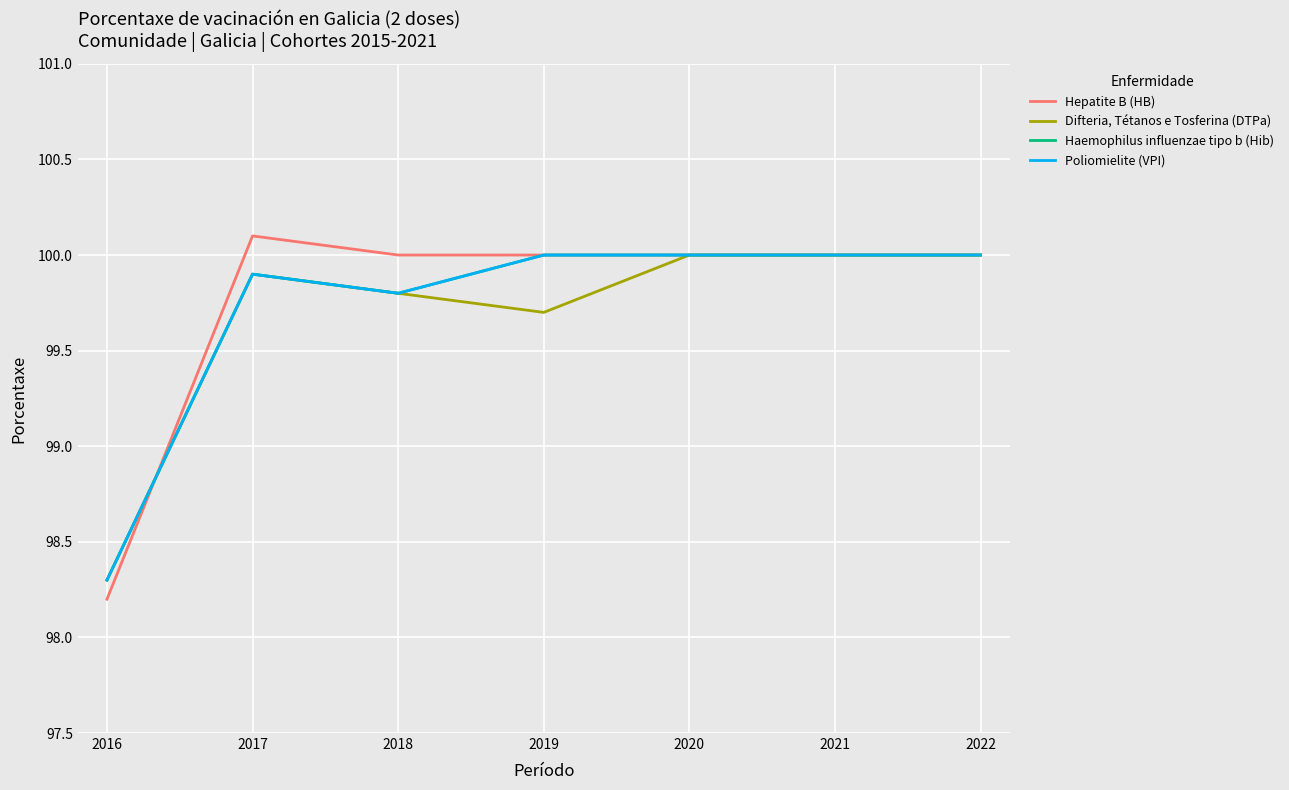

True or false: Haemophilus influenzae tipo b (Hib) and Hepatite B (HB) cross at least once.

True